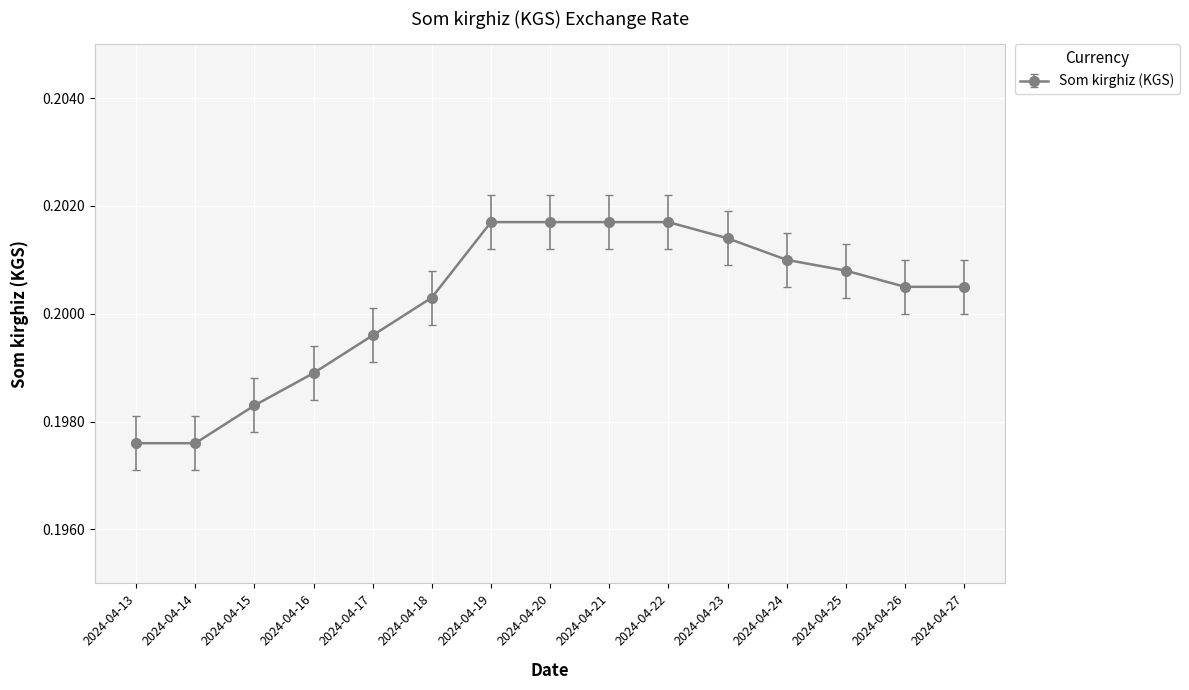

What is the sum of the values at 2024-04-16 and 2024-04-17?

0.4